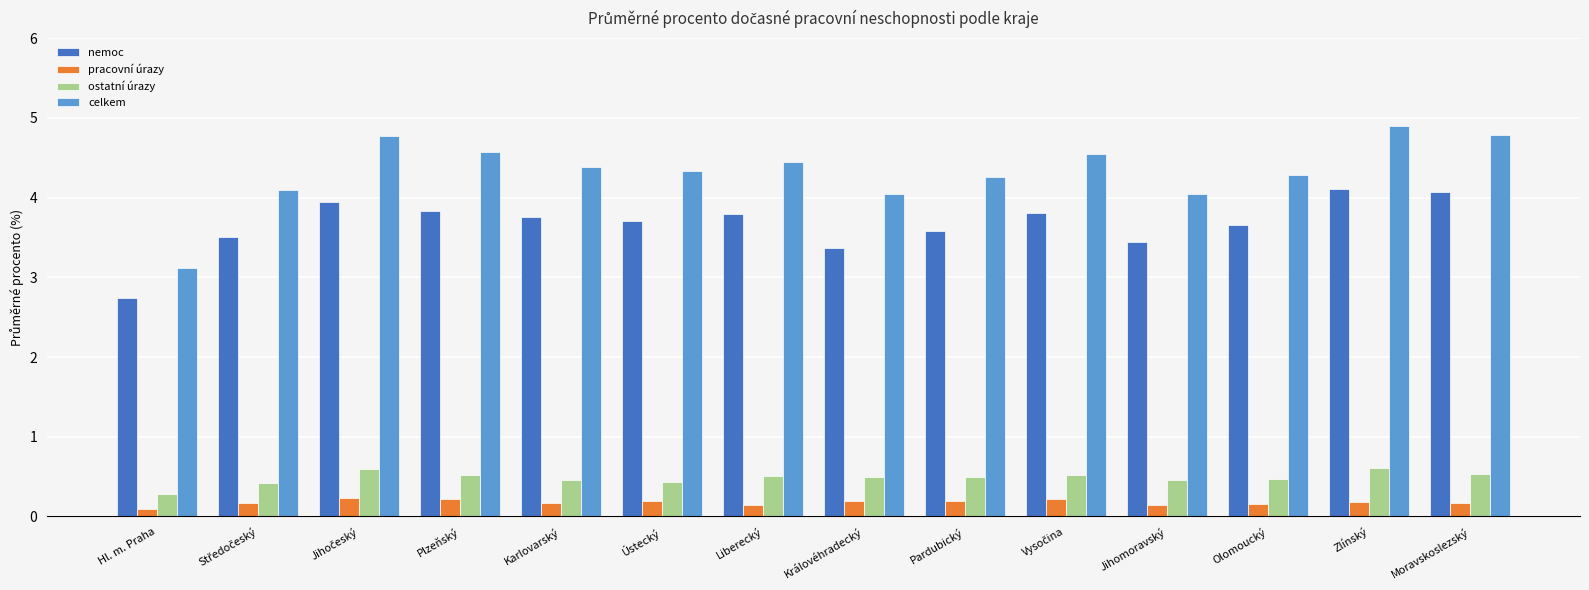

Rank the series by their maximum value, from highest to lowest.

celkem, nemoc, ostatní úrazy, pracovní úrazy